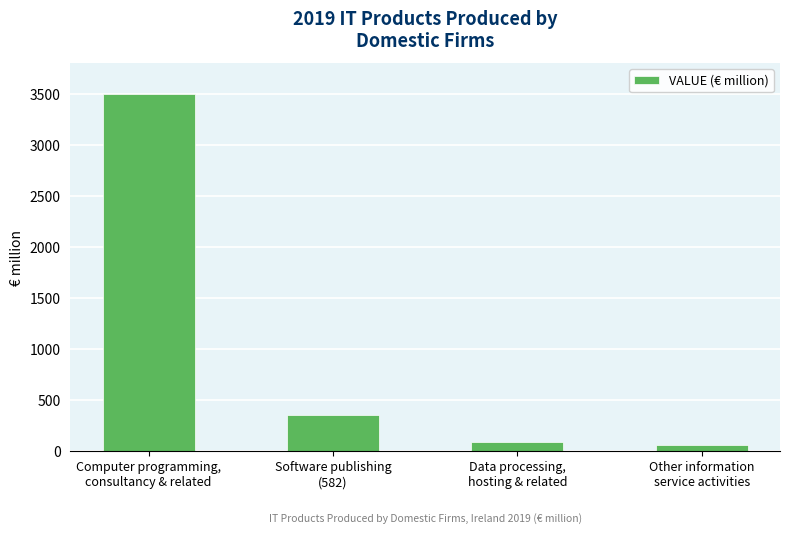

What is the greatest value displayed?

3492.9